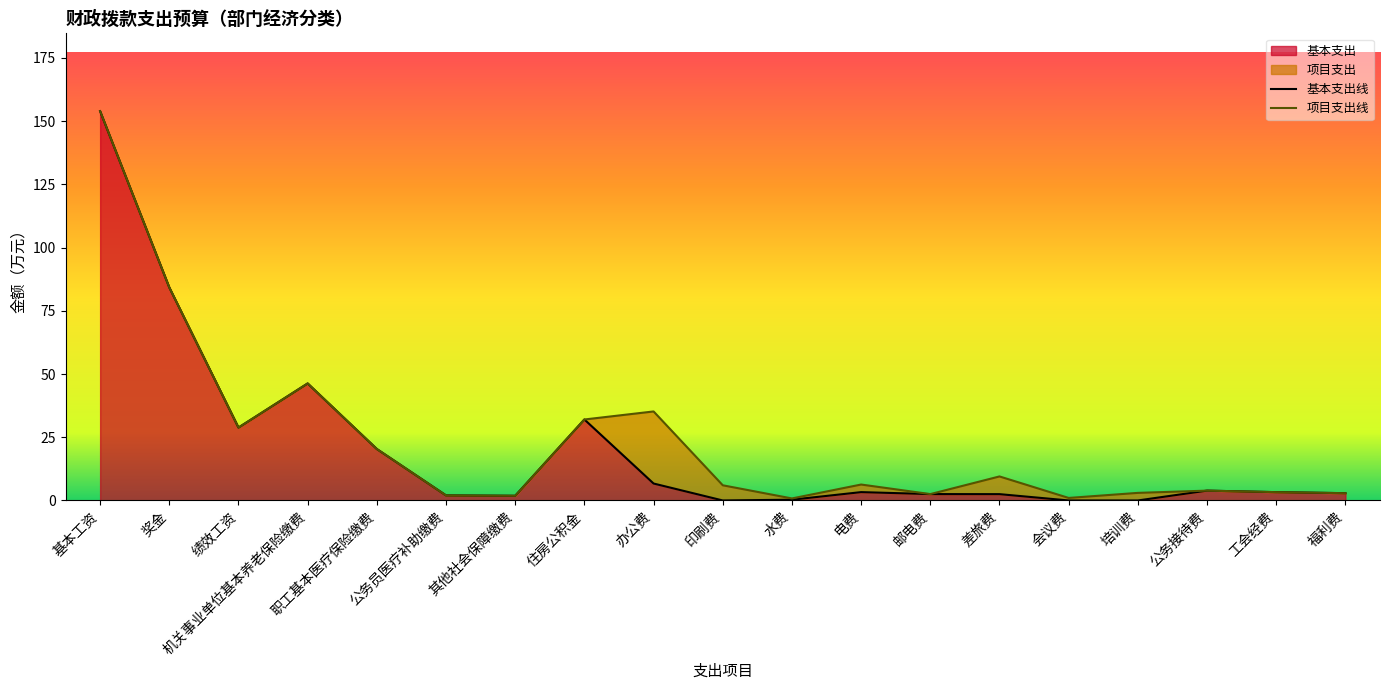

Which category has the highest value in the 基本支出 series?

基本工资